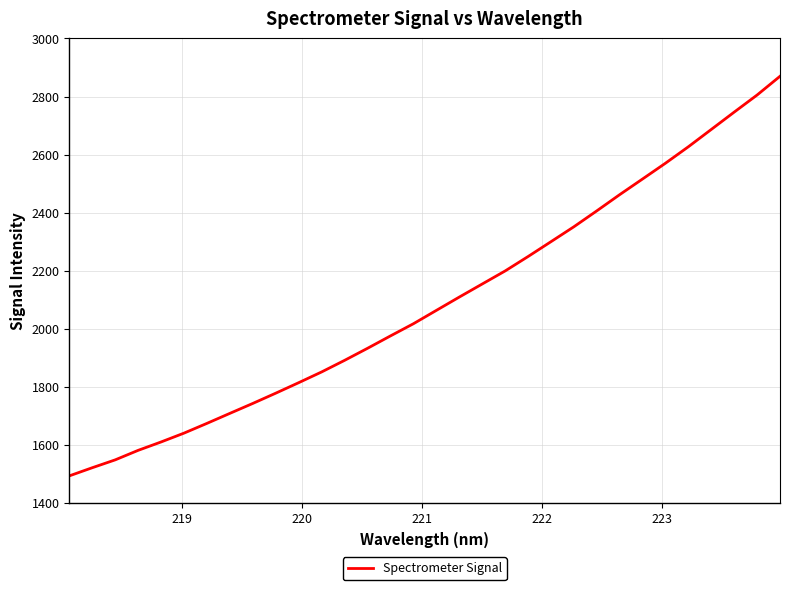

What is the maximum value shown in the chart?

2869.8